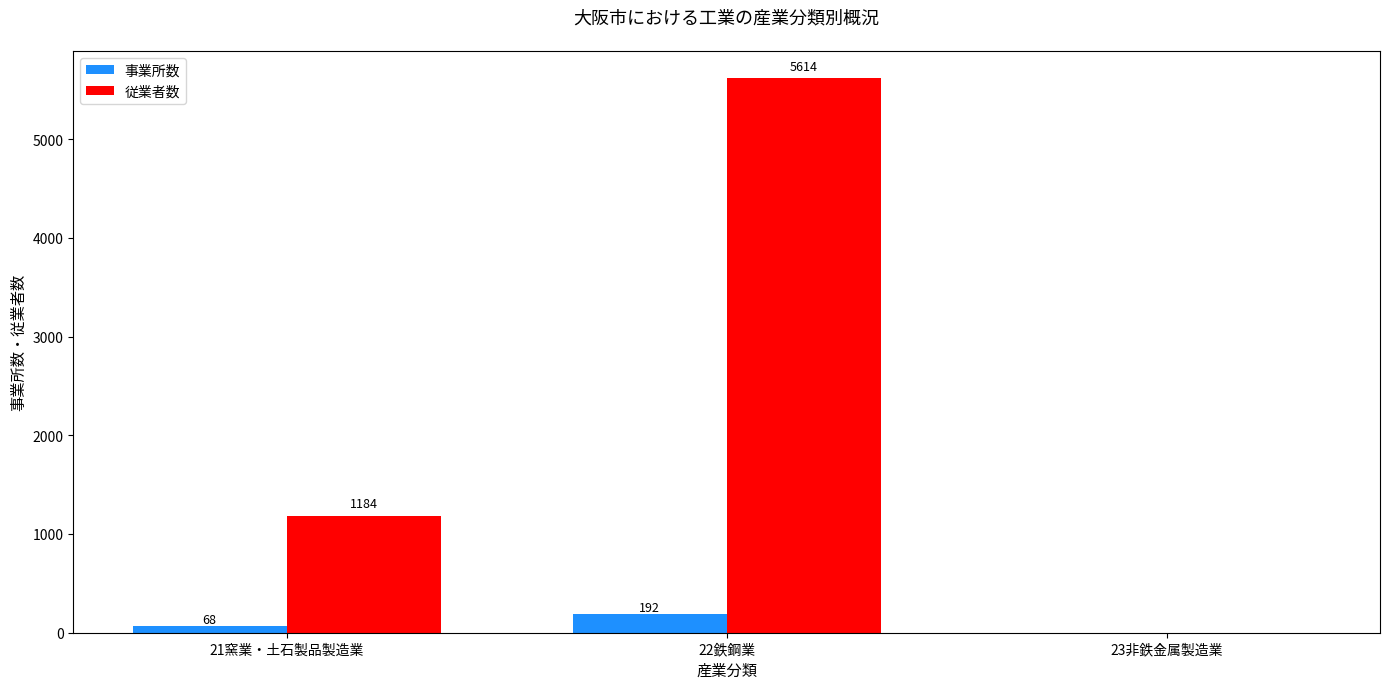

Reading left to right, extract all data points from this chart.

事業所数: 21窯業・土石製品製造業=68	22鉄鋼業=192	23非鉄金属製造業=0
従業者数: 21窯業・土石製品製造業=1184	22鉄鋼業=5614	23非鉄金属製造業=0